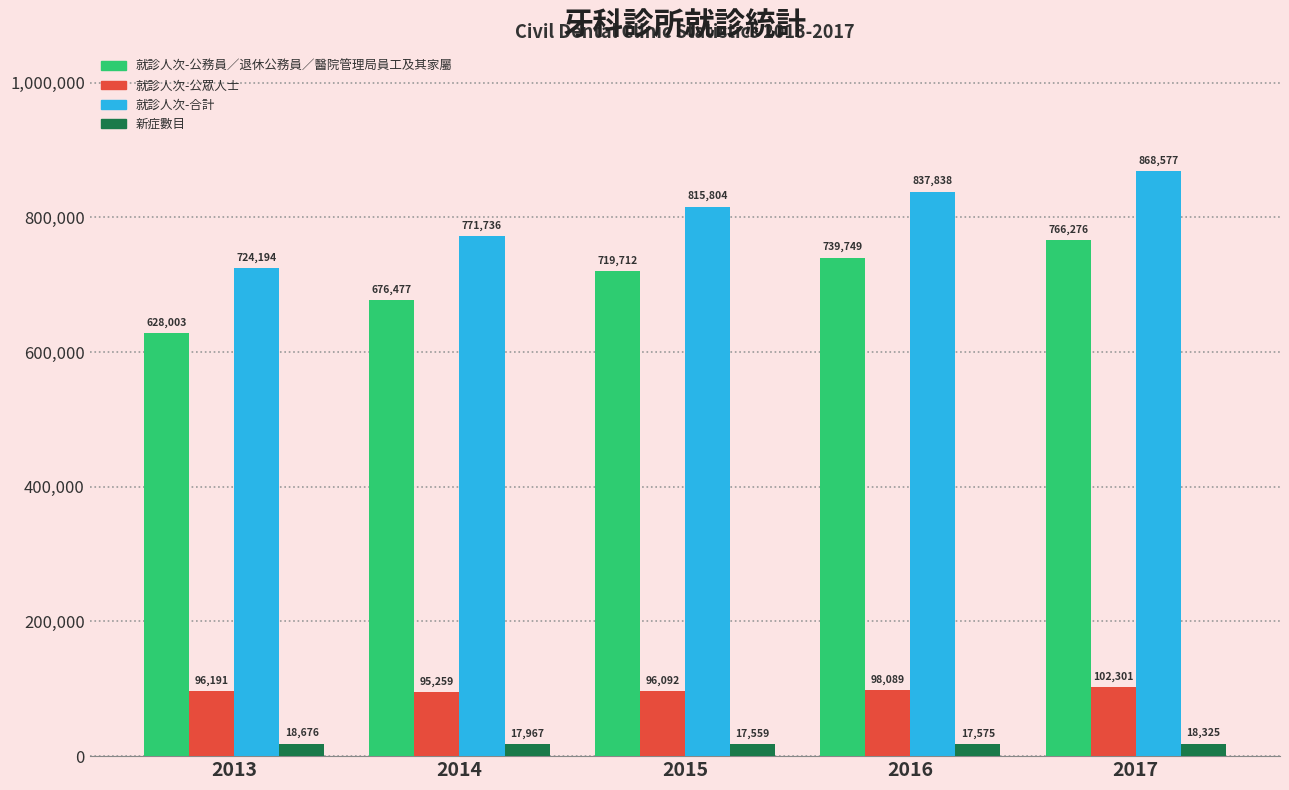

What is the approximate value of 就診人次-公眾人士 at 2014, to the nearest 50?

95250